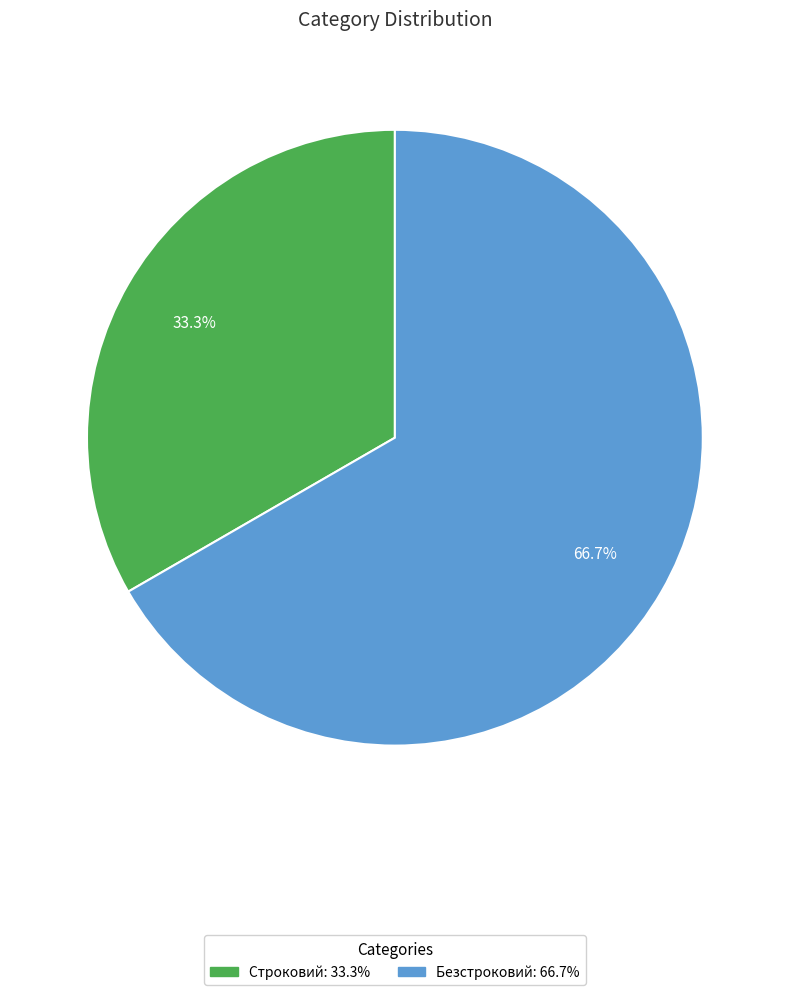

Rank the categories by value from lowest to highest.

Строковий, Безстроковий